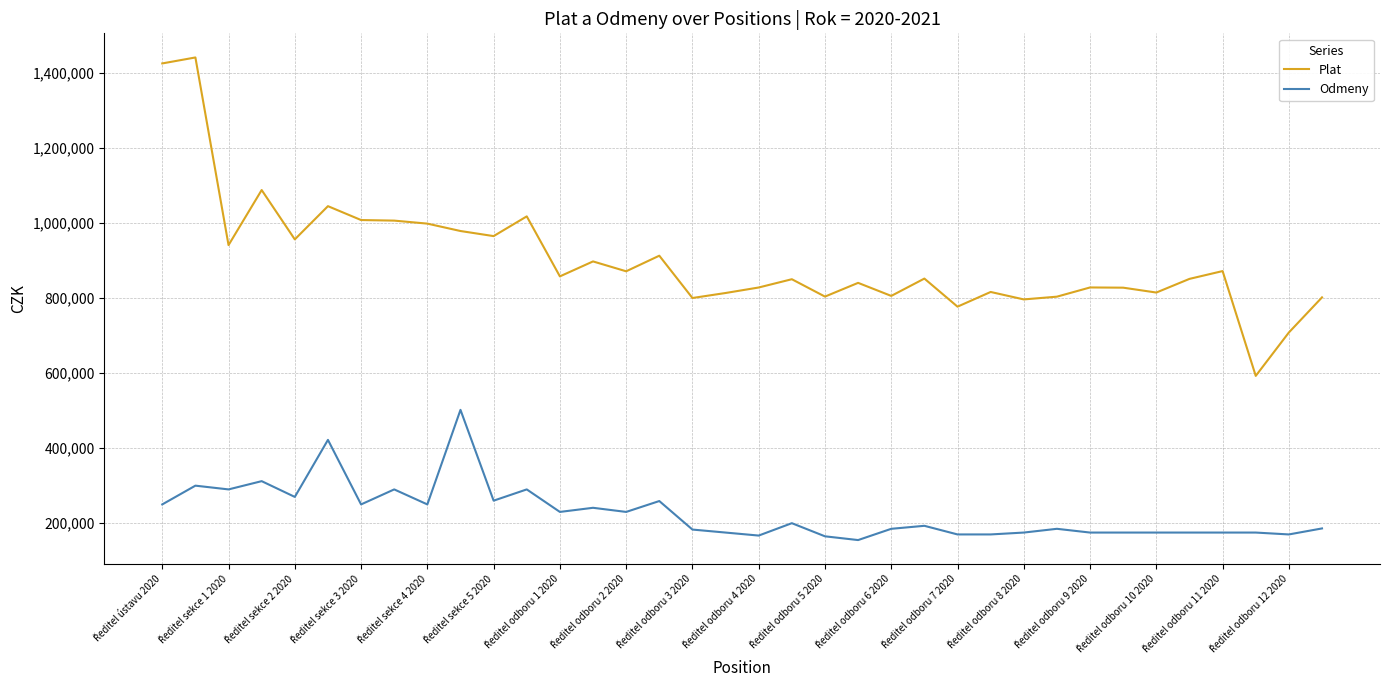

Which series has the largest total across all categories?

Plat